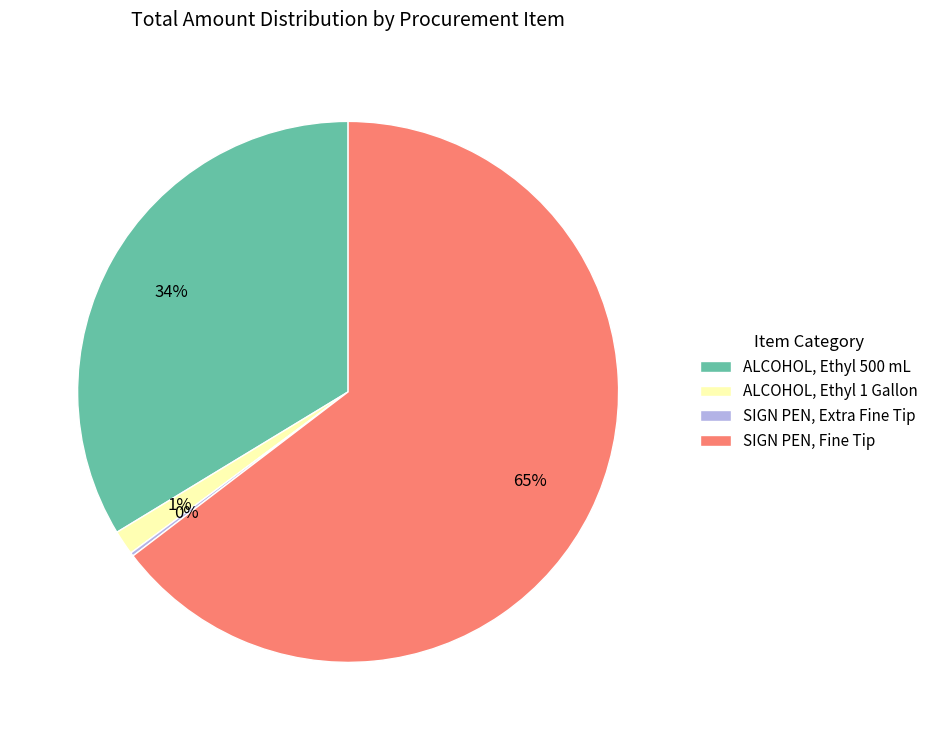

Do SIGN PEN, Fine Tip and ALCOHOL, Ethyl 500 mL together represent more than half of the pie?

Yes